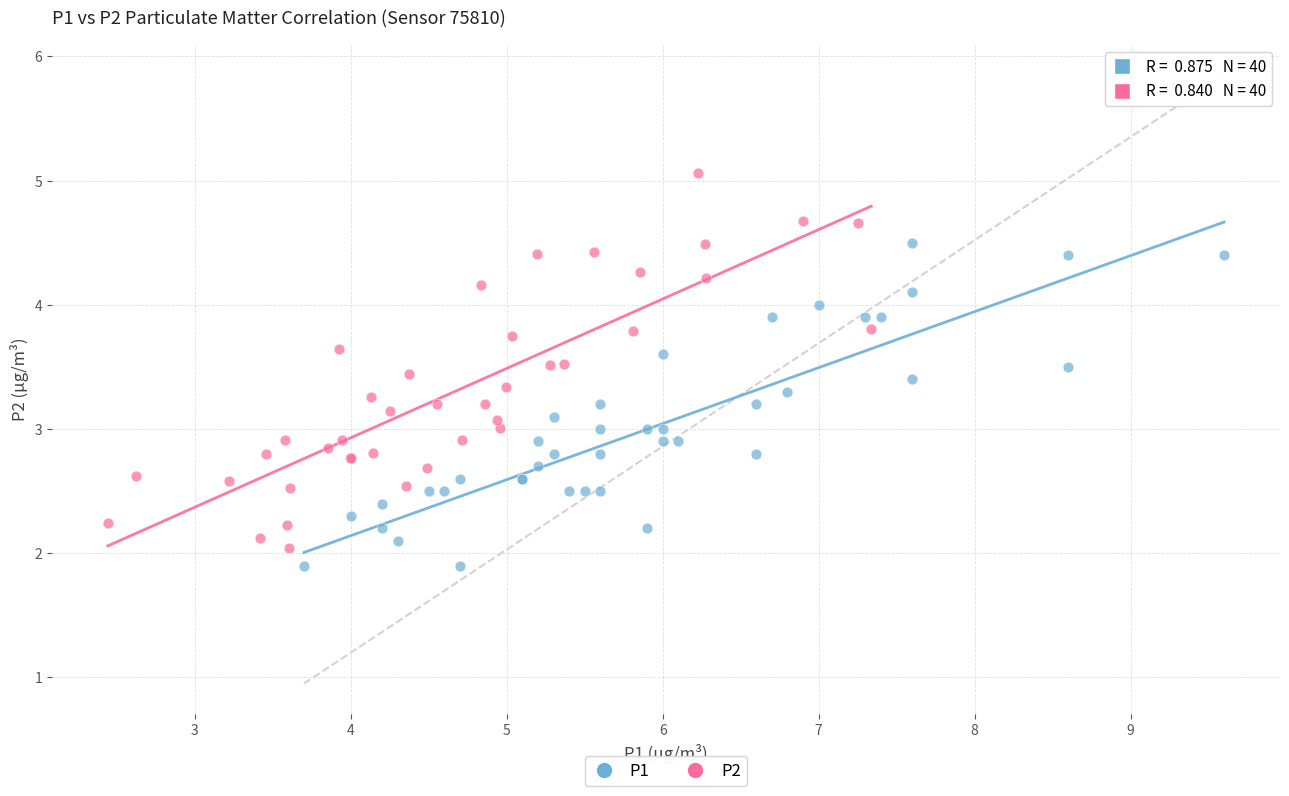

Which series contains the highest Y value?

P2